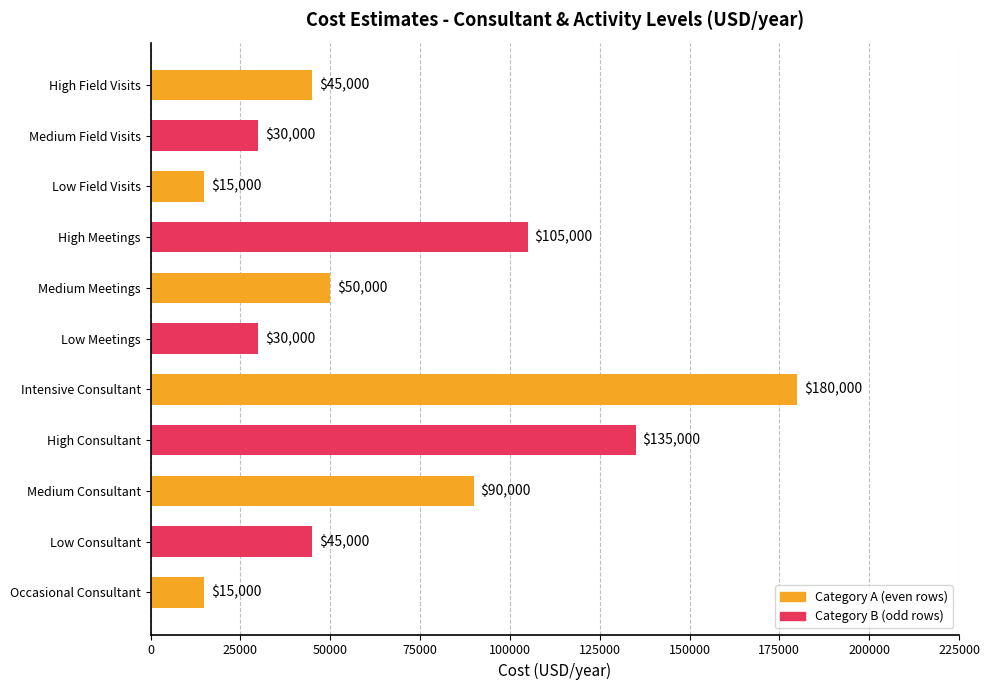

True or false: the data shows 45000 at Low Consultant.

True